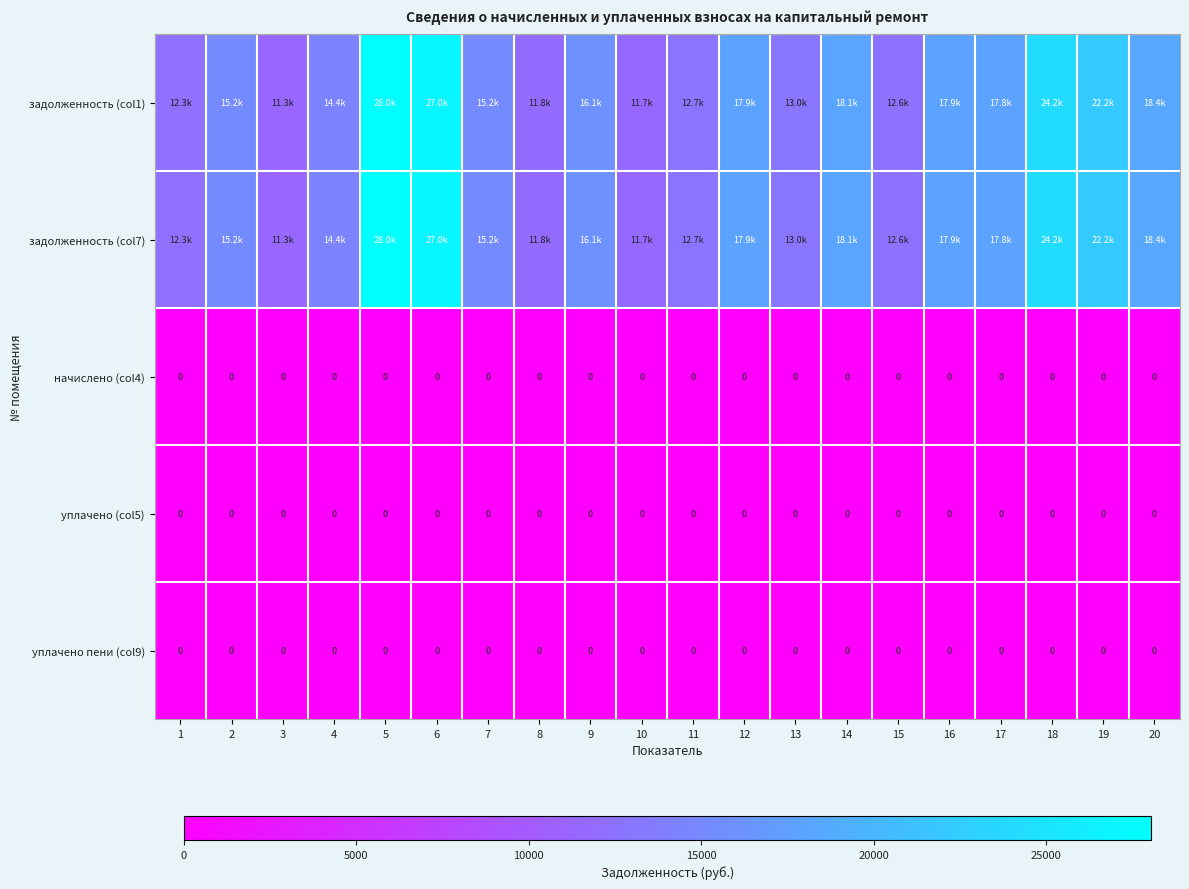

At which category is the sum across all series the highest?

5